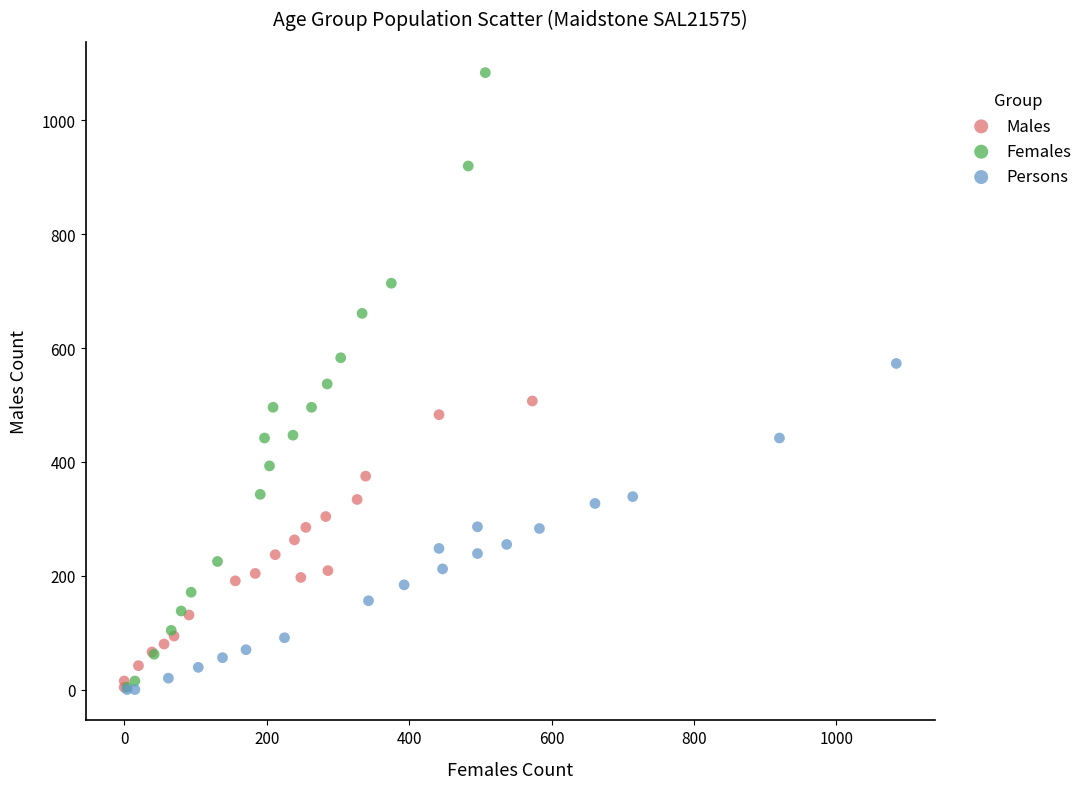

Which series has the largest Y range (max minus min)?

Females